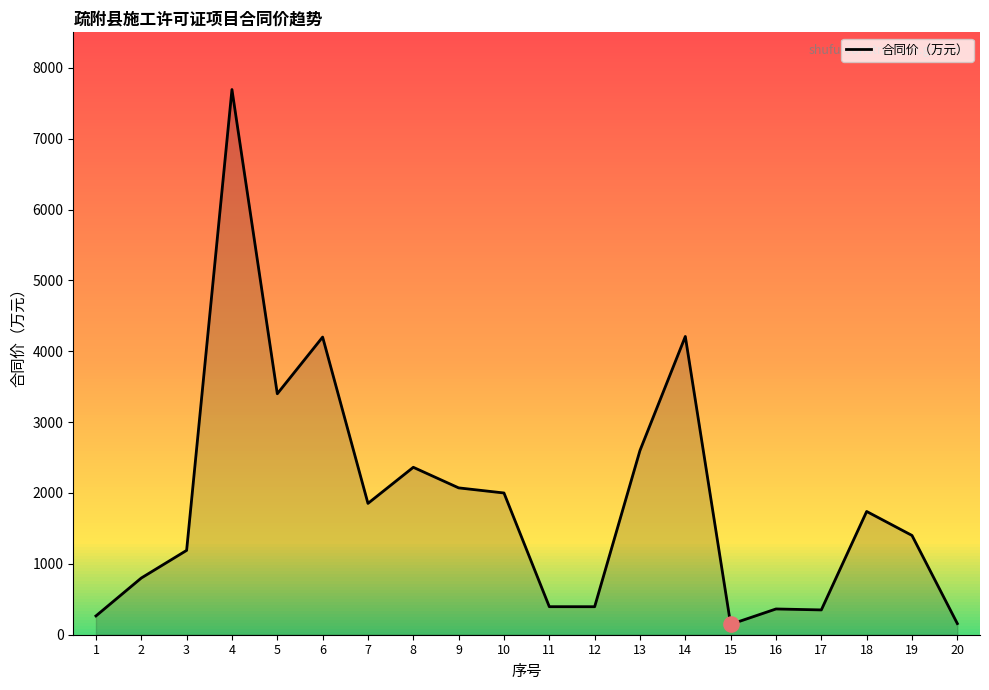

Between 1 and 2, which is larger?

2